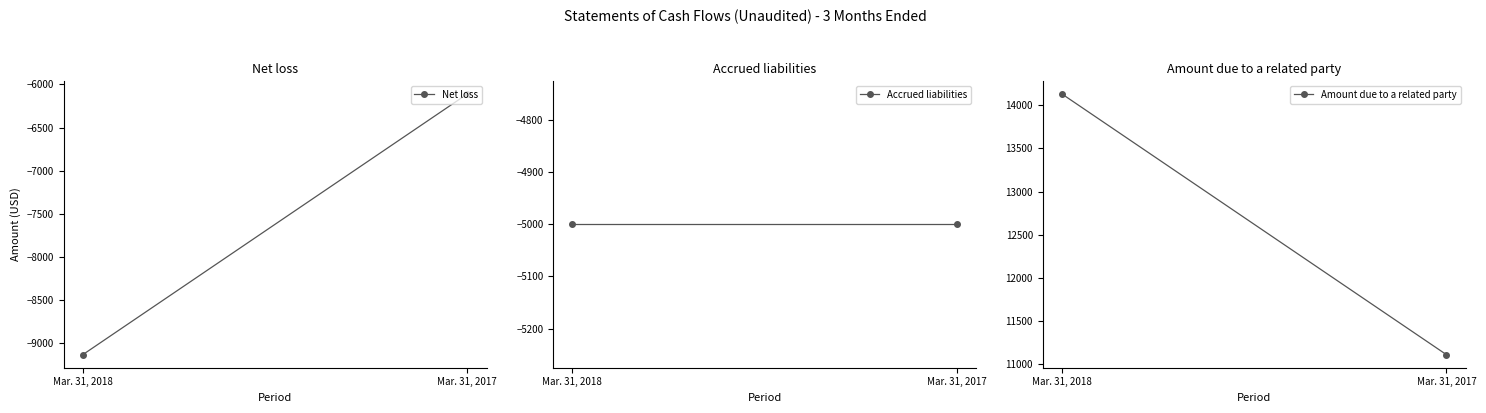

What is the spread (max minus min) of values at Mar. 31, 2017?

17220